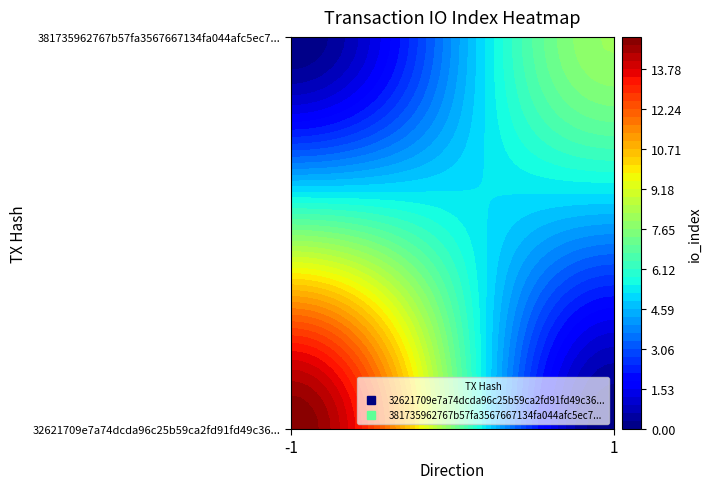

Reading left to right, list all the values displayed in this chart.

32621709e7a74dcda96c25b59ca2fd91fd49c36: 0=-1	1=15
381735962767b57fa3567667134fa044afc5ec7: 0=1	1=8